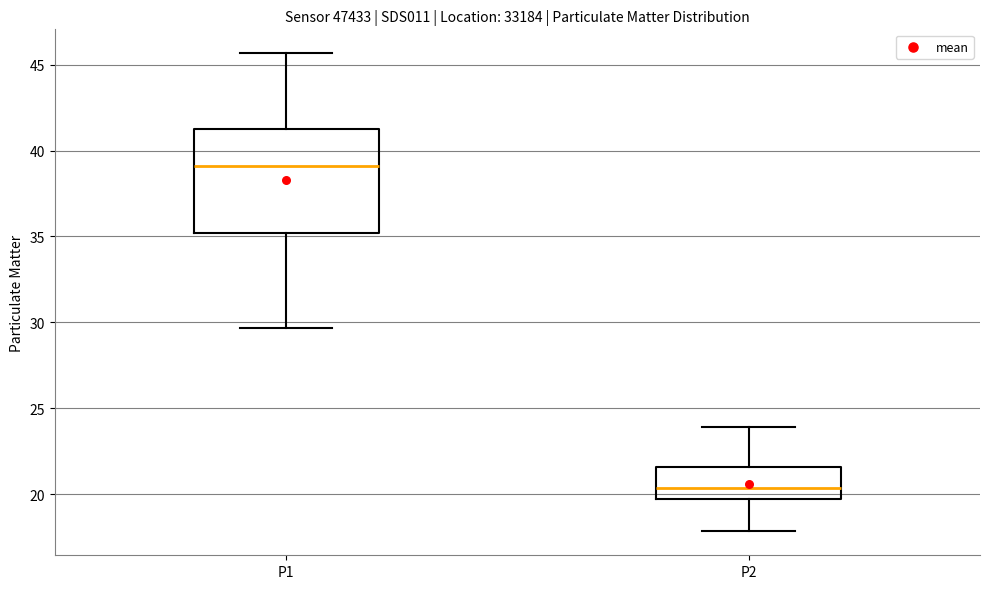

Which box has the lowest median line?

P2